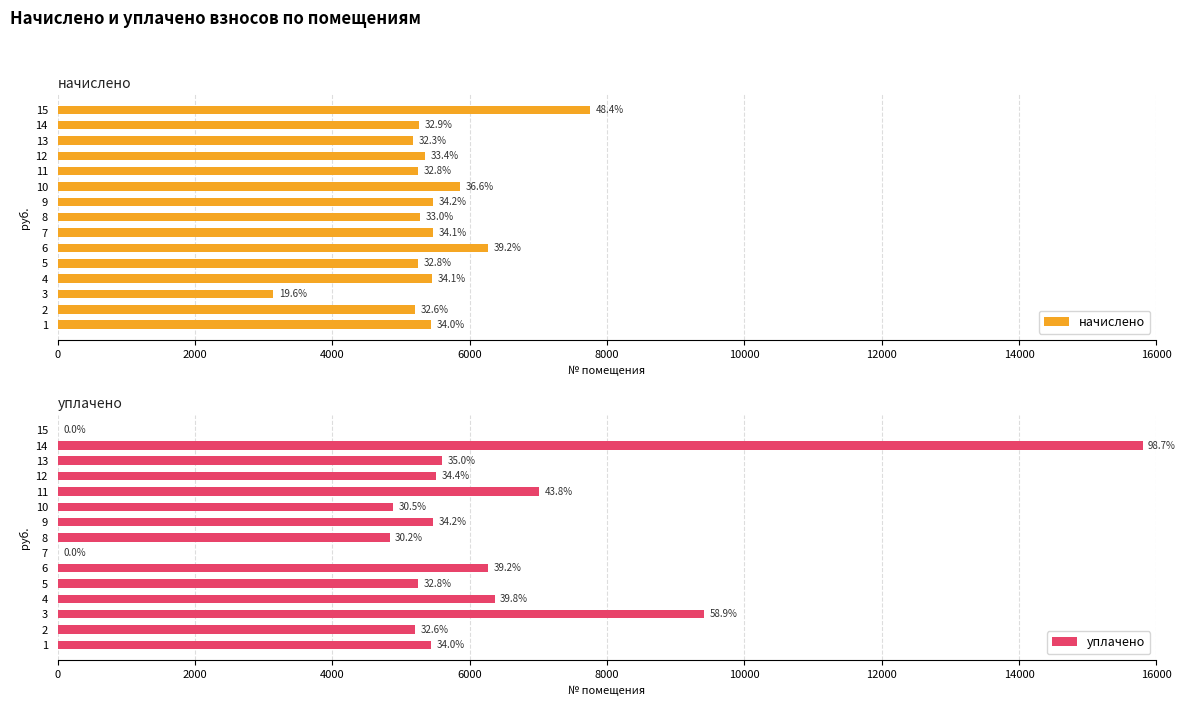

How many values in the начислено series exceed 5346?

8